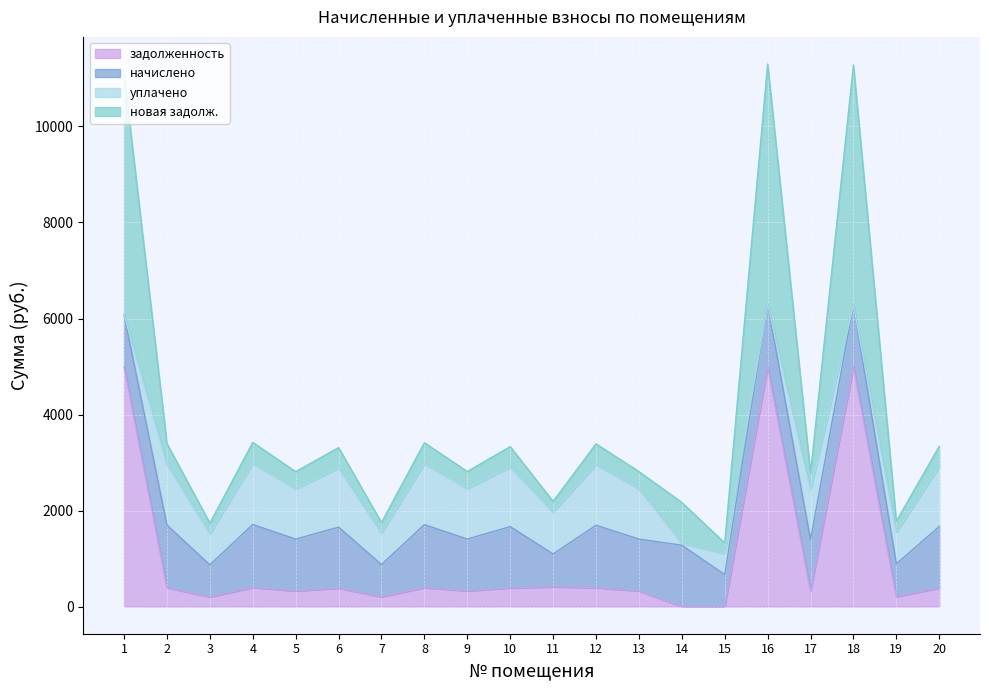

Which category has the lowest value in the задолженность series?

14